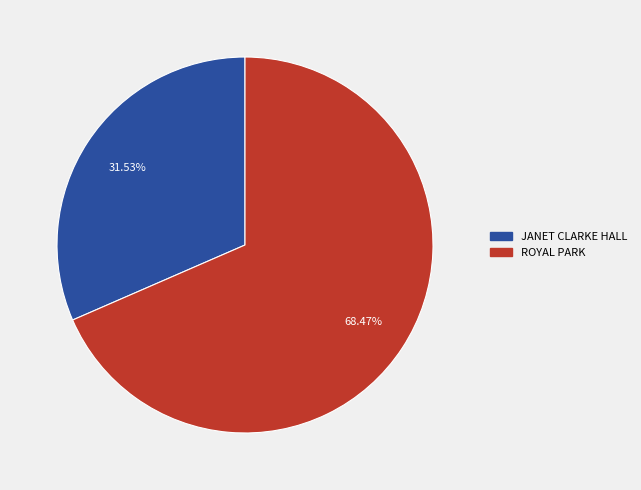

What percentage do JANET CLARKE HALL and ROYAL PARK together represent?

100.0%